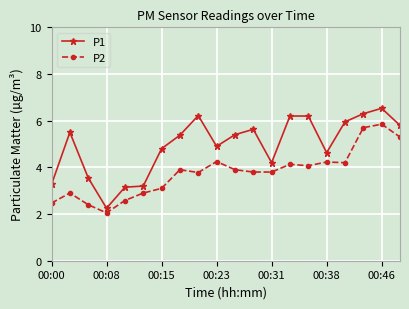

True or false: P2 and P1 cross at least once.

False